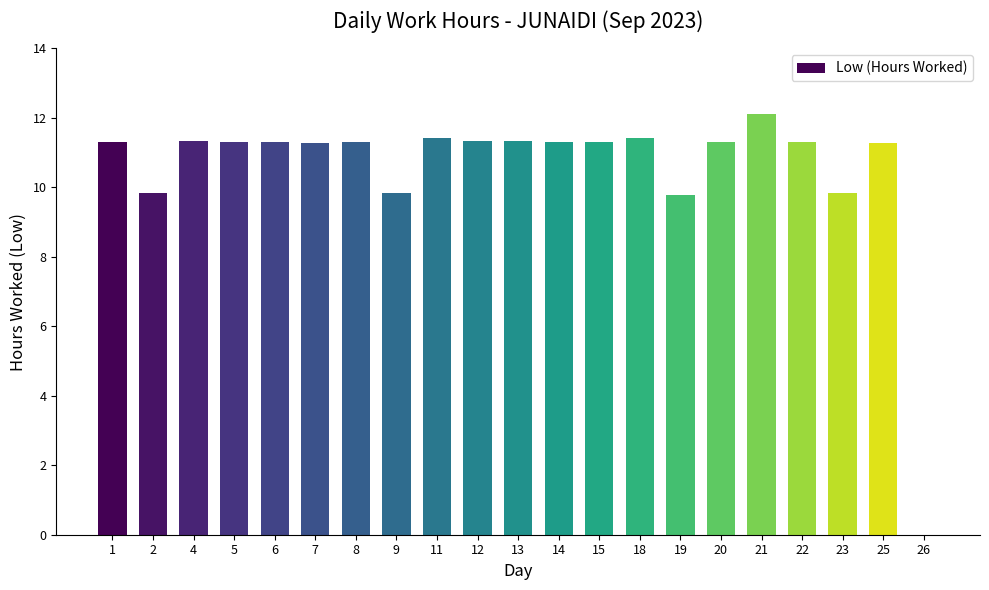

What is the greatest value displayed?

12.1